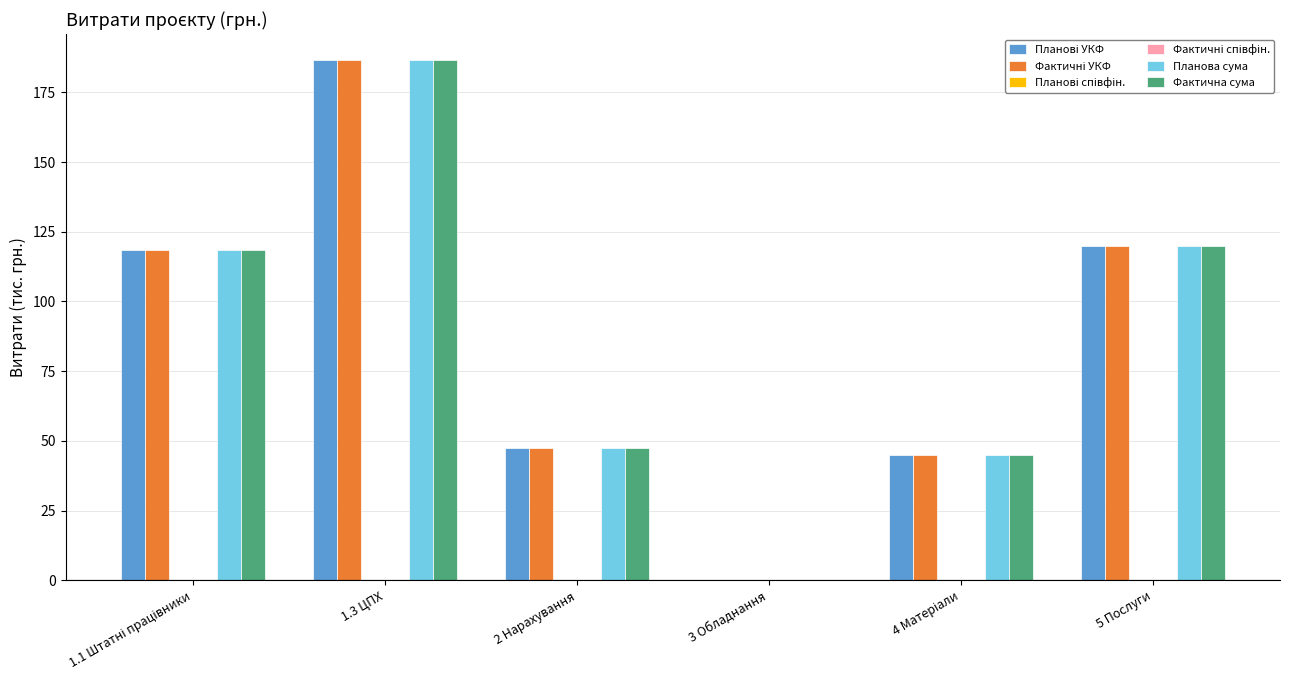

What is the difference between the highest and lowest values at 5 Послуги?

120.0